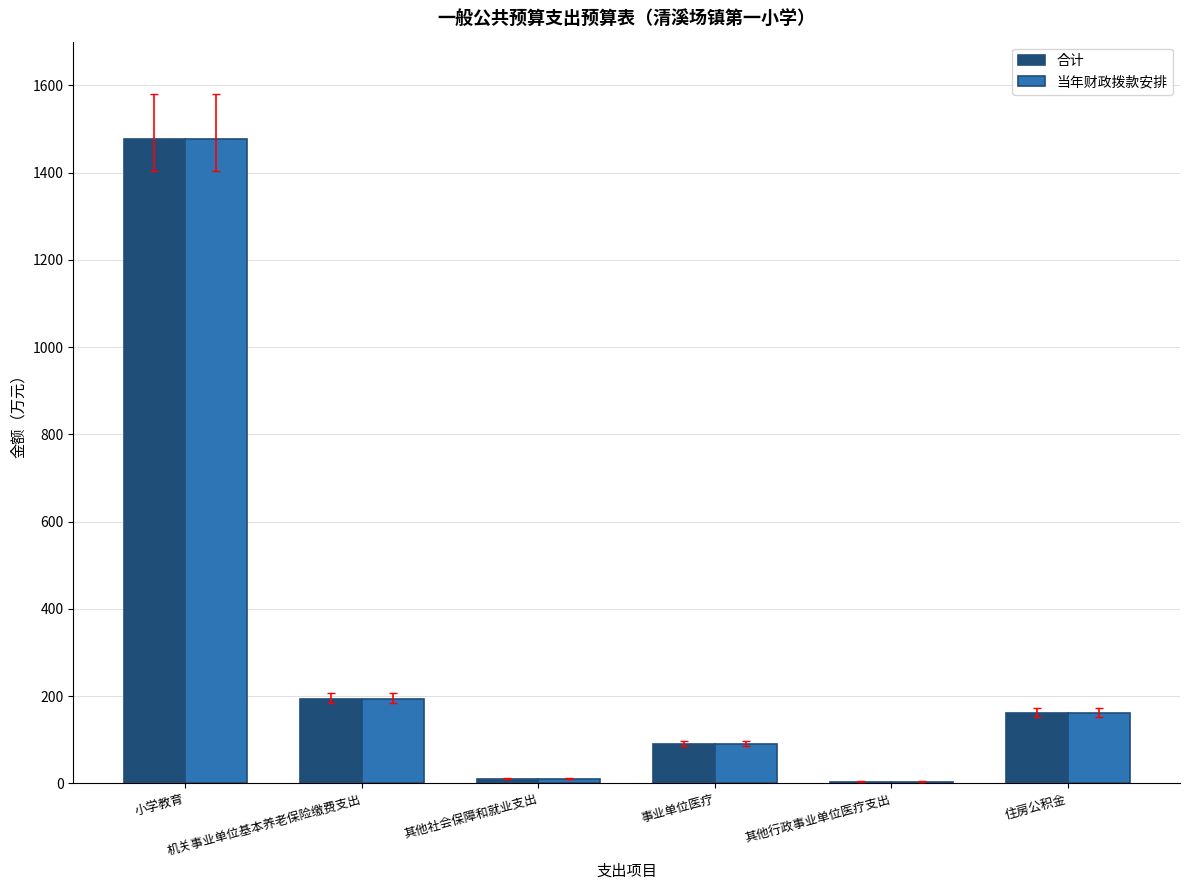

Reading left to right, extract all data points from this chart.

合计: 1477.0	193.8	11.1	91.2	4.2	160.8
当年财政拨款安排: 1477.0	193.8	11.1	91.2	4.2	160.8